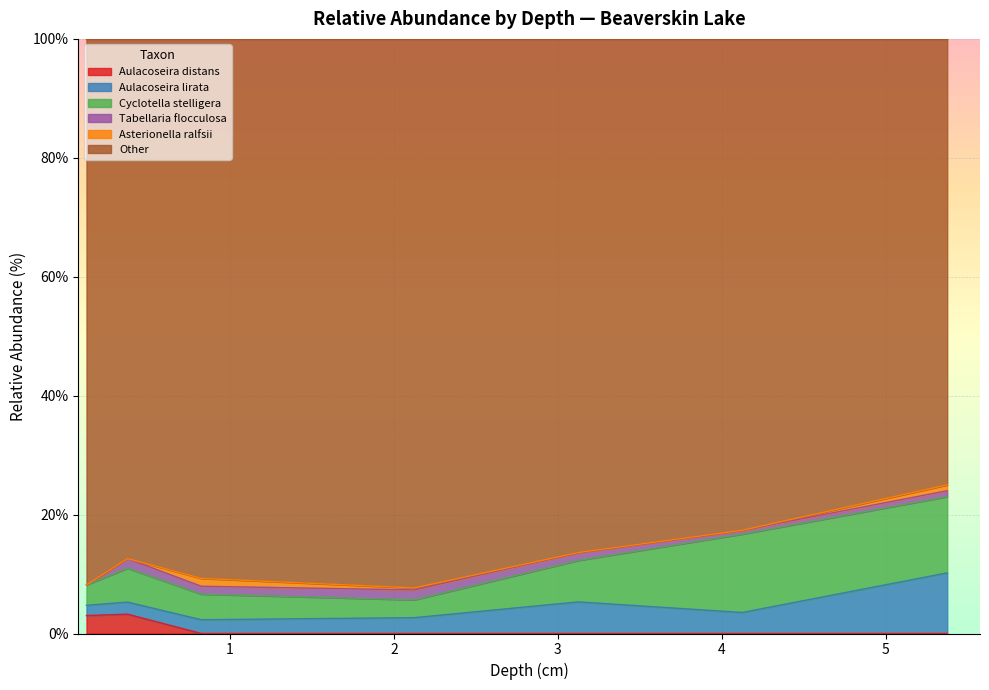

The Cyclotella stelligera series shows 1.0 at 0.825. True or false?

False